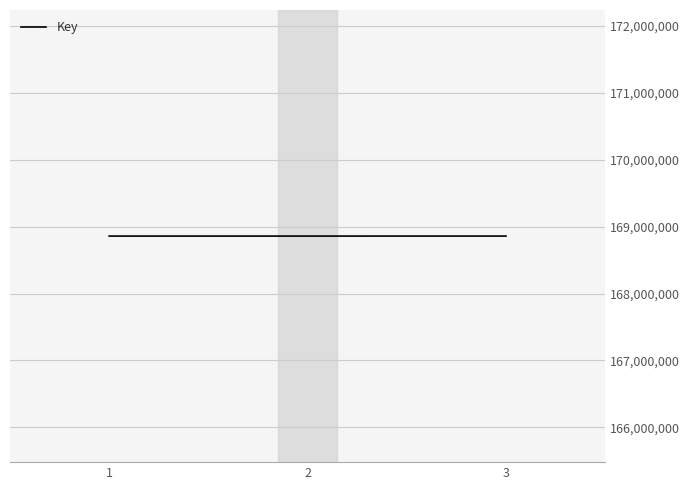

Count the number of categories in the chart.

3